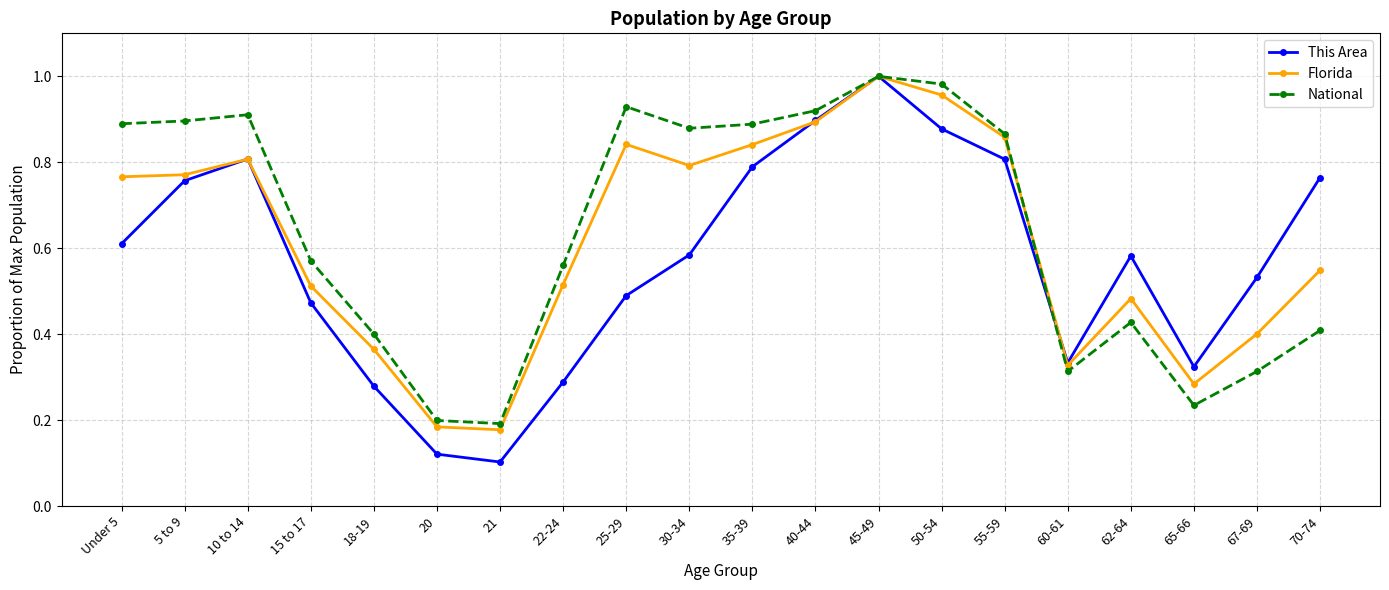

Is the value of National at 25-29 greater than the value of This Area at 40-44?

Yes